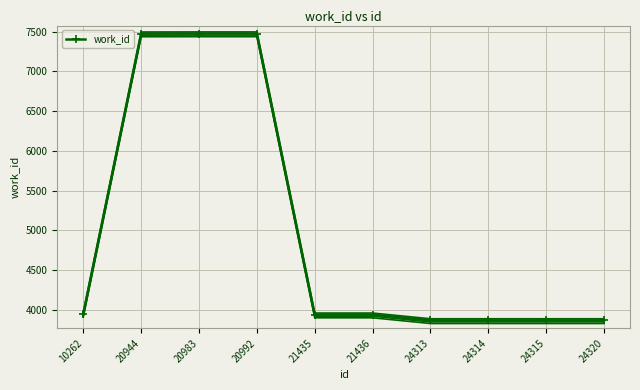

What is the value of the 9th point from the left?

3866